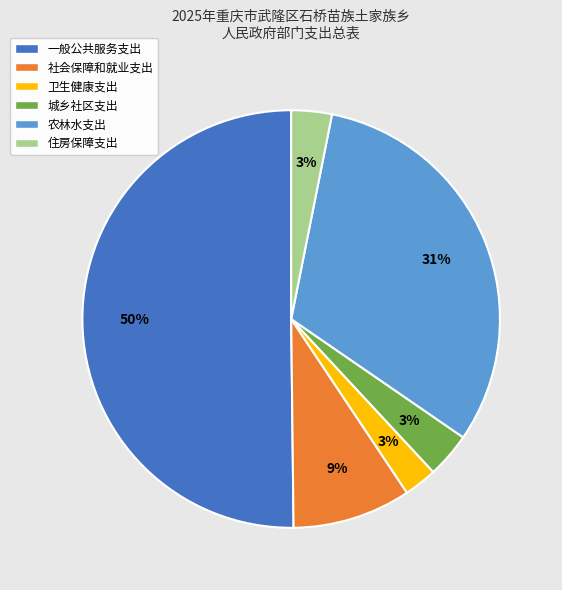

To the nearest percent, what percentage of the pie is 卫生健康支出?

3%